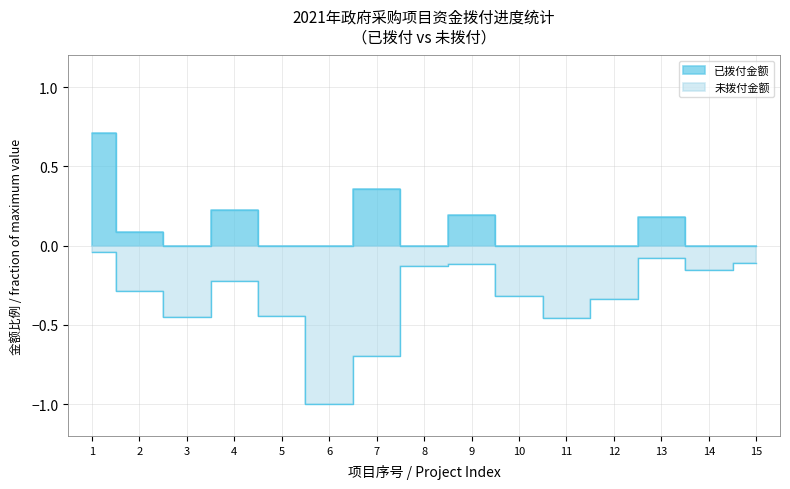

Which series has the largest total across all categories?

已拨付金额